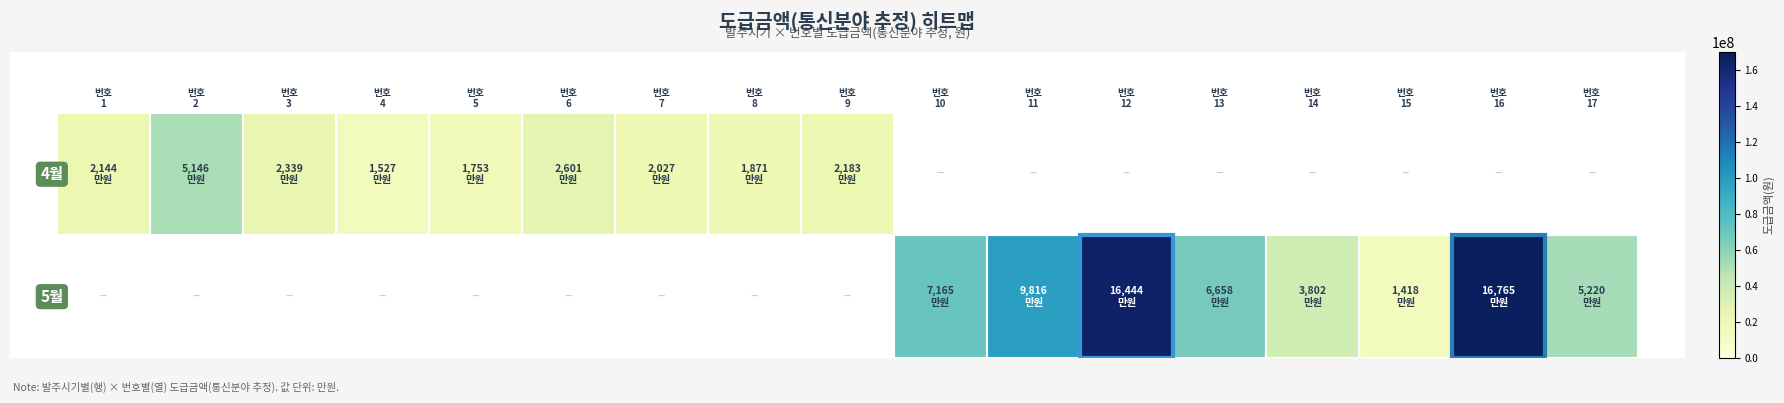

Count the number of categories in the chart.

17